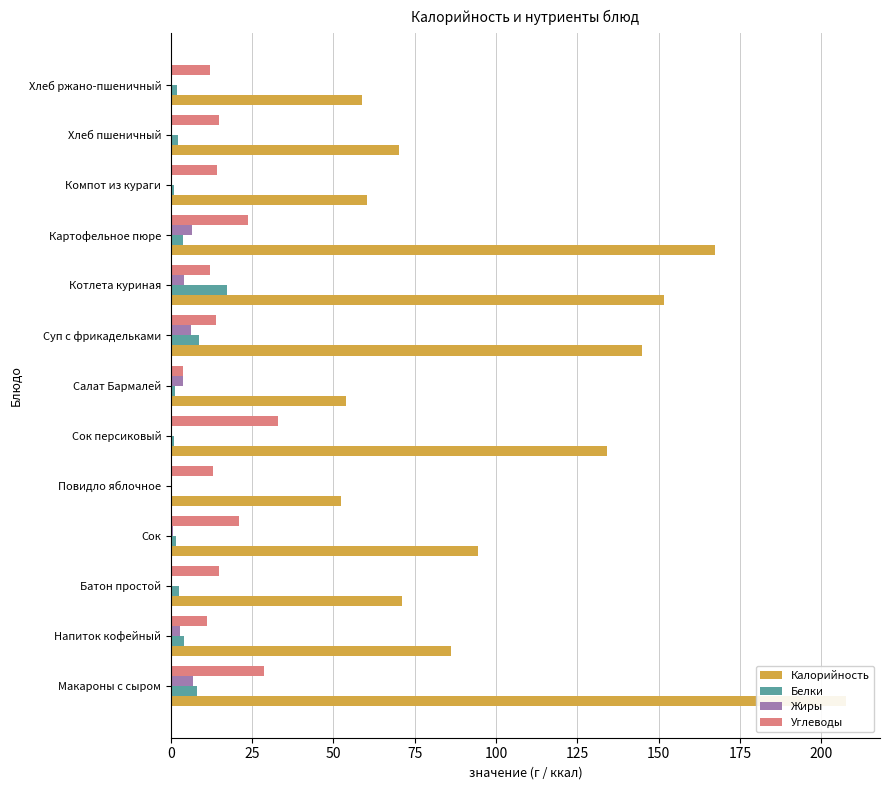

What is the difference between the Калорийность values at Напиток кофейный and Хлеб ржано-пшеничный?

27.3